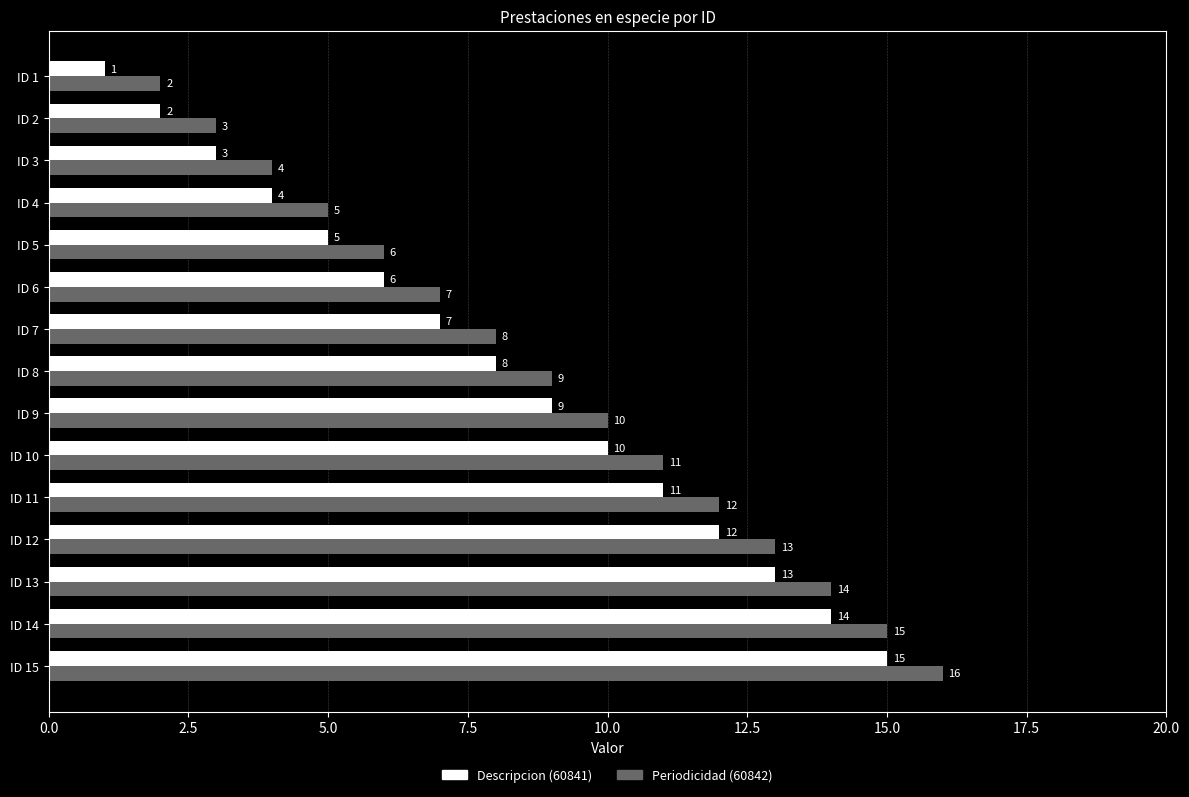

What is the total value across all series at ID 5?

11